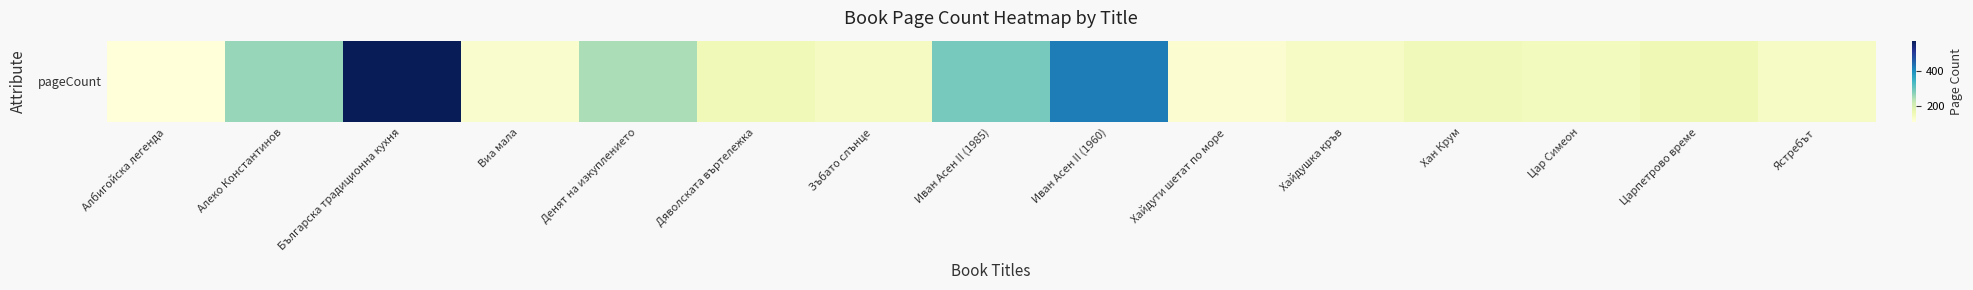

Reading left to right, list all the values displayed in this chart.

Албигойска легенда=108	Алеко Константинов=264	Българска традиционна кухня=576	Виа мала=128	Денят на изкуплението=248	Дяволската въртележка=156	Зъбато слънце=144	Иван Асен II (1985)=292	Иван Асен II (1960)=424	Хайдути шетат по море=120	Хайдушка кръв=136	Хан Крум=152	Цар Симеон=148	Царпетрово време=160	Ястребът=136